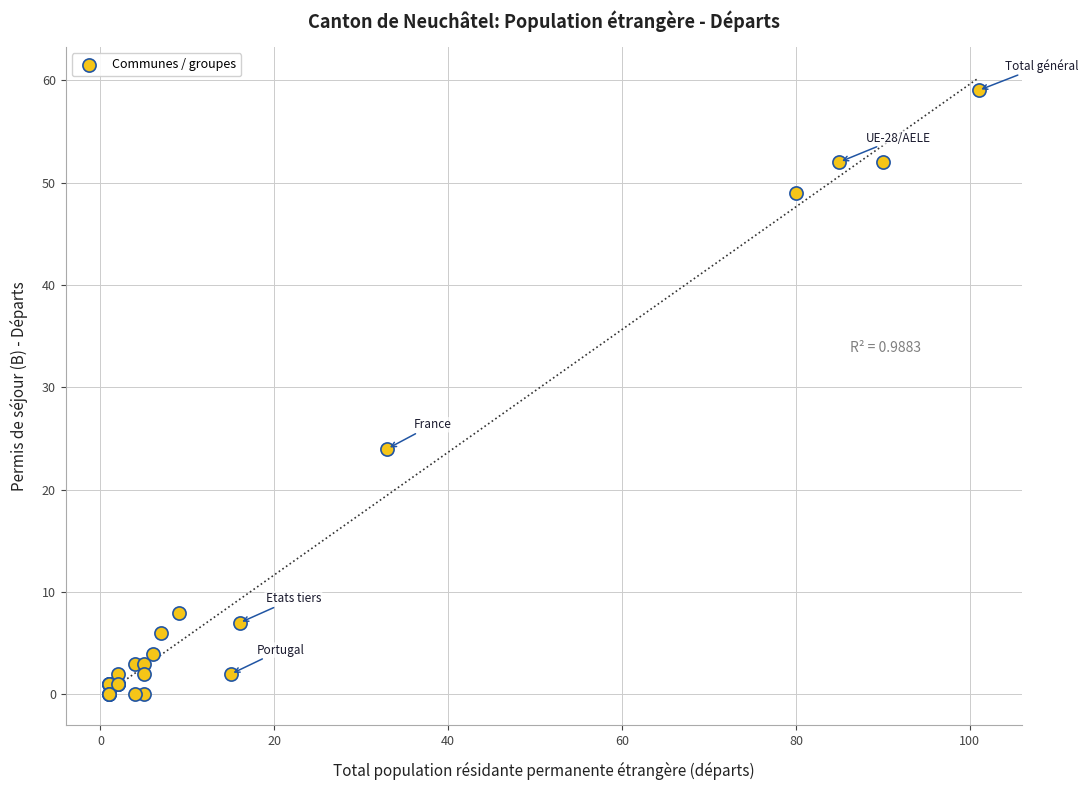

What Y value in the scatter plot is closest to 29?

24